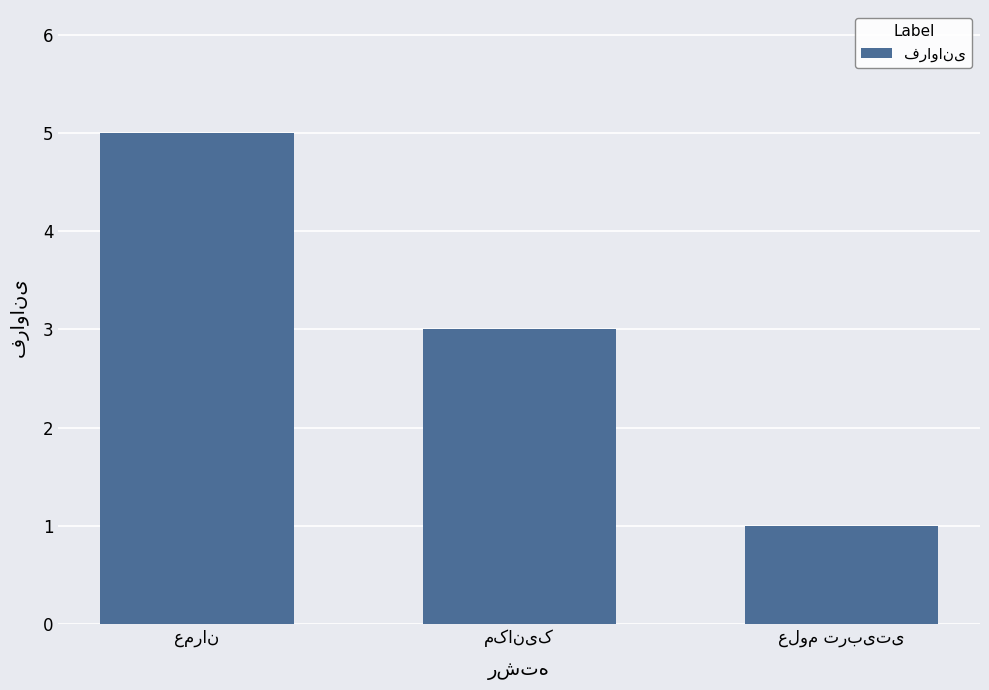

What is the difference between the second highest and minimum values?

2